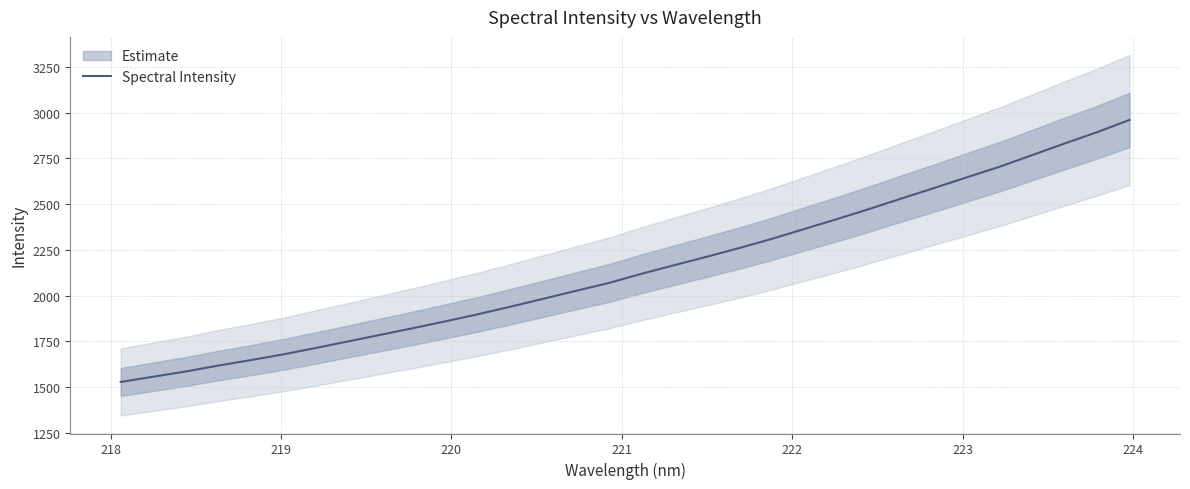

How many categories are shown in the chart?

32